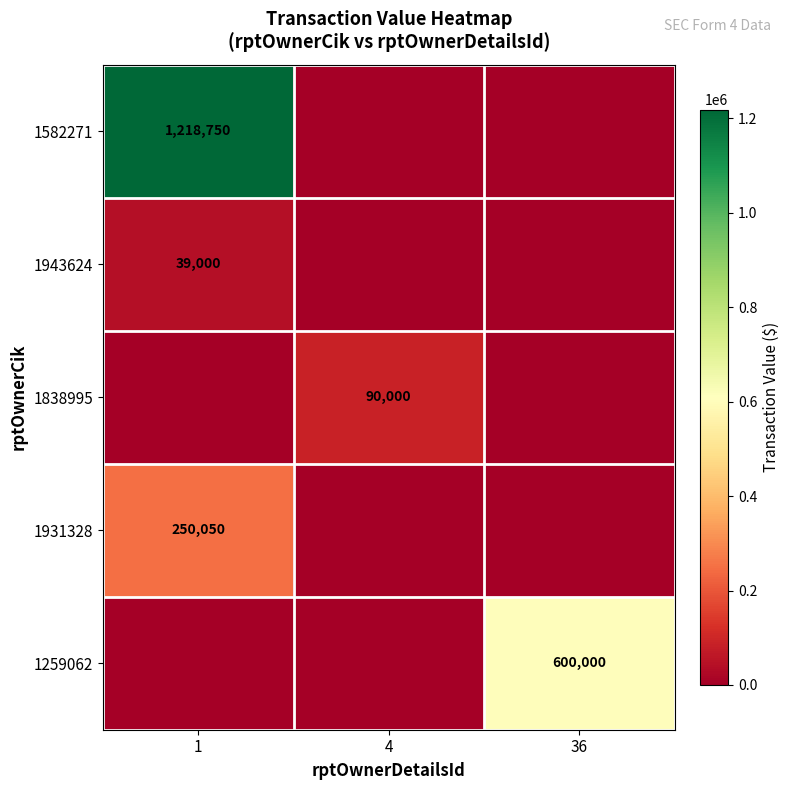

True or false: 1259062 has a value of 818046 at 36.

False